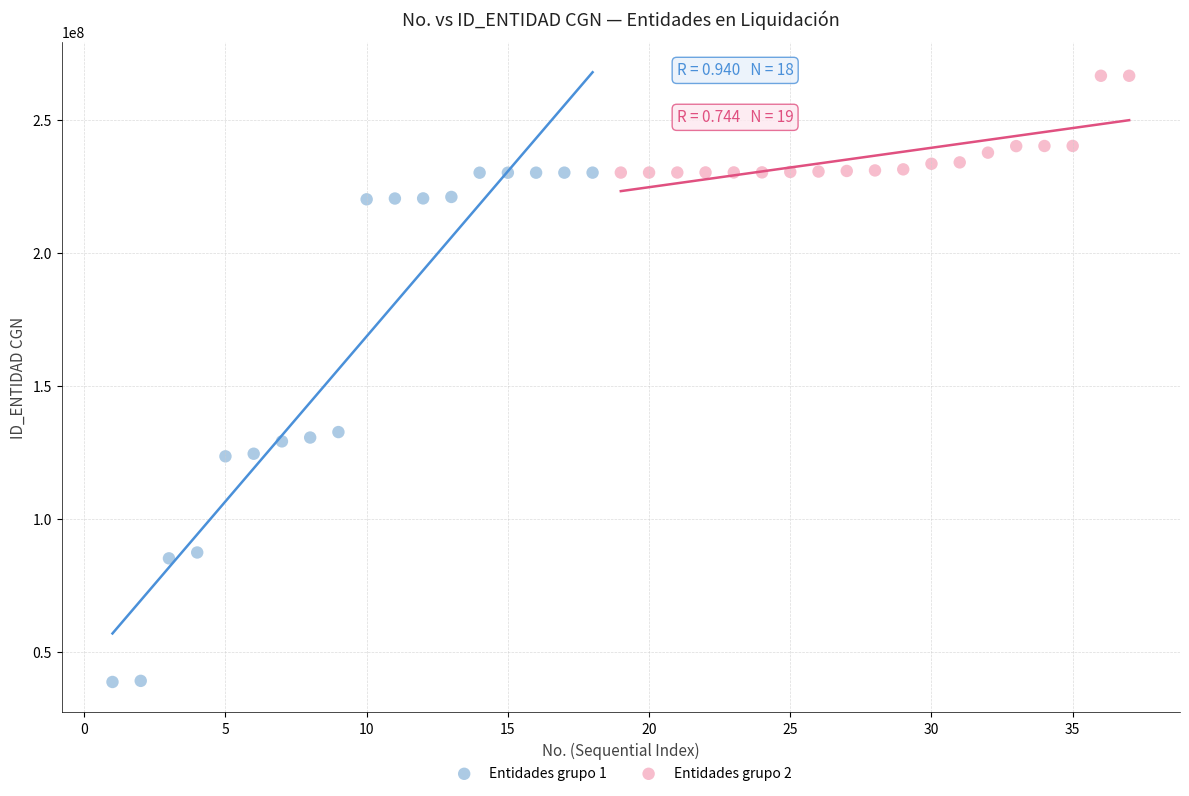

Which series contains the lowest Y value?

Entidades grupo 1